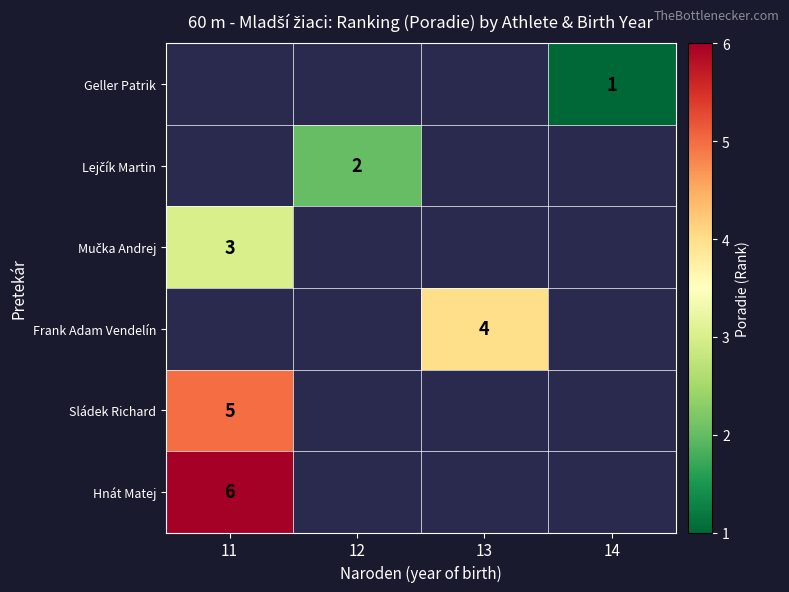

The value of Sládek Richard at 11 is 2. True or false?

False